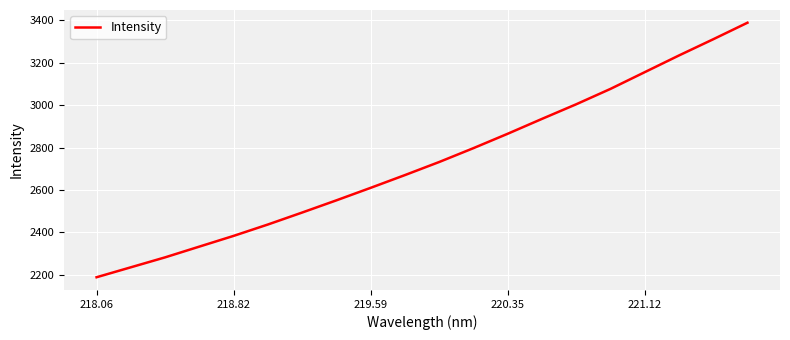

What is the minimum value shown in the chart?

2187.5